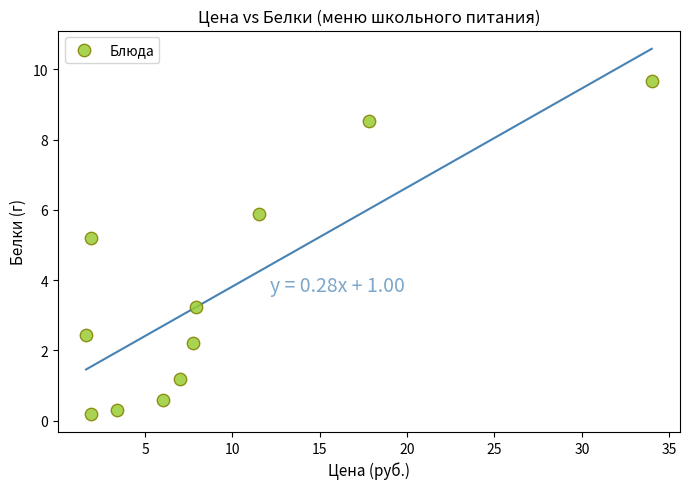

What is the range of Y values (max minus min)?

9.5